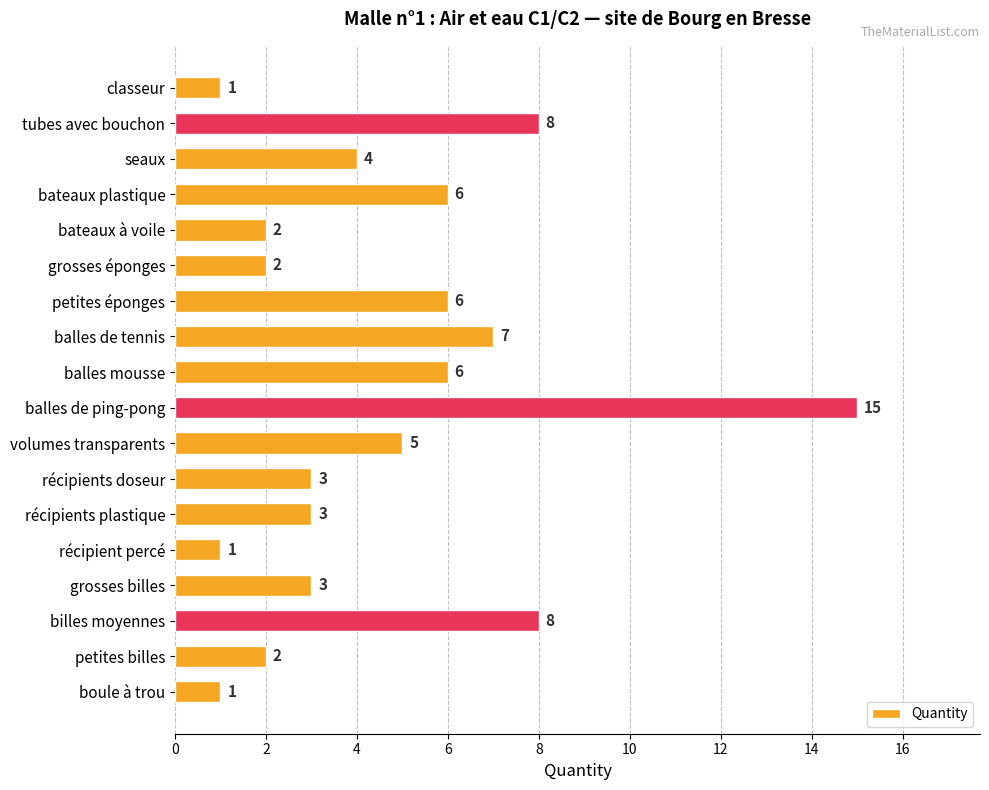

True or false: the data shows 12 at billes moyennes.

False